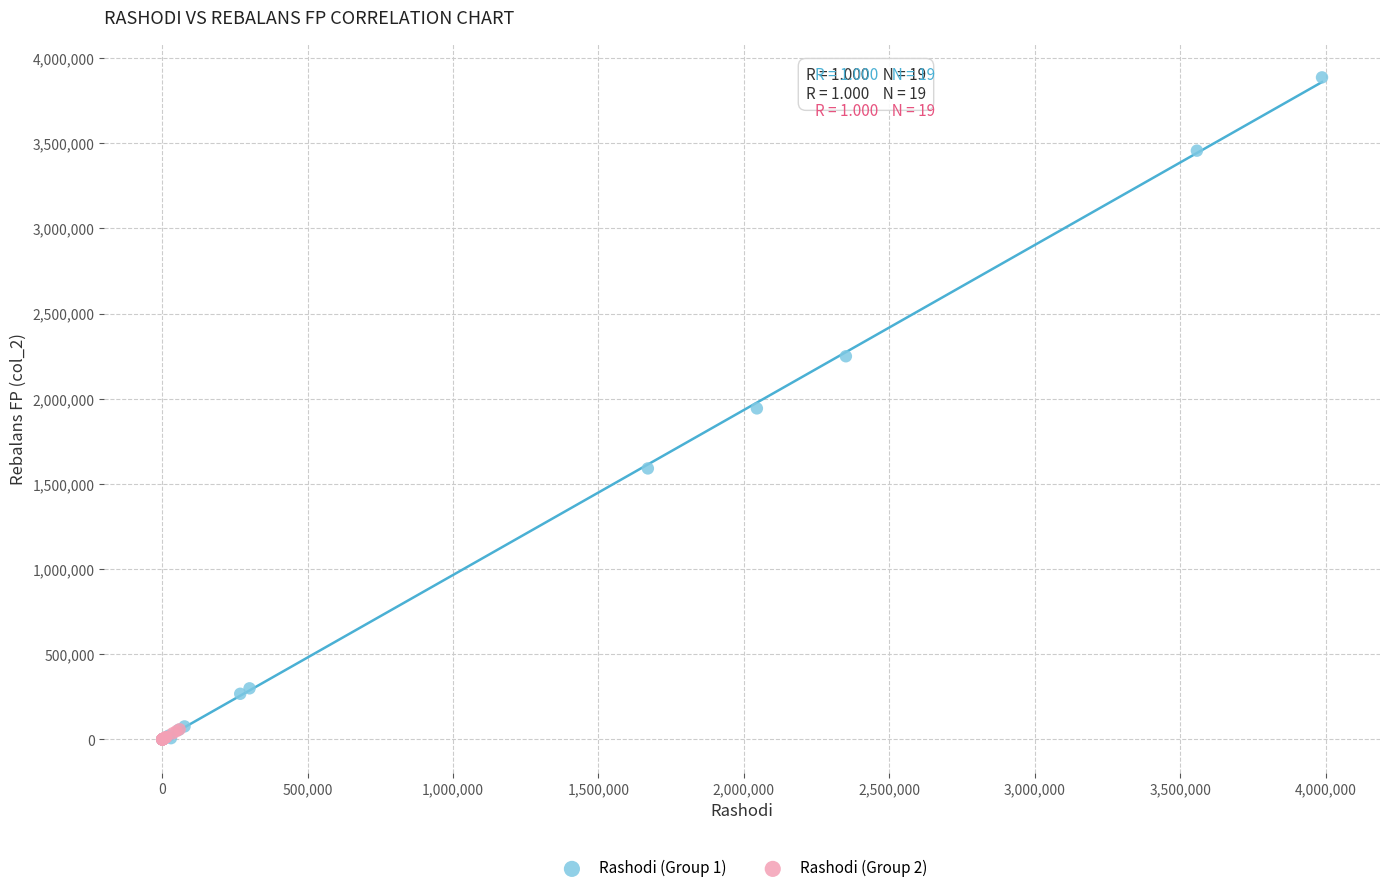

Which series has the largest Y range (max minus min)?

Rashodi (Group 1)